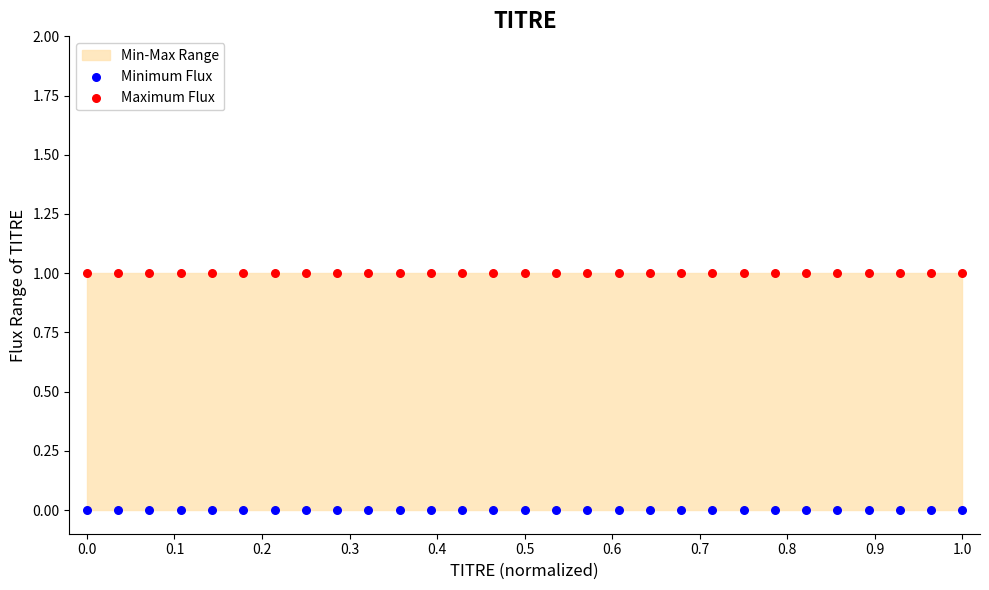

Which series contains the highest Y value?

Maximum Flux